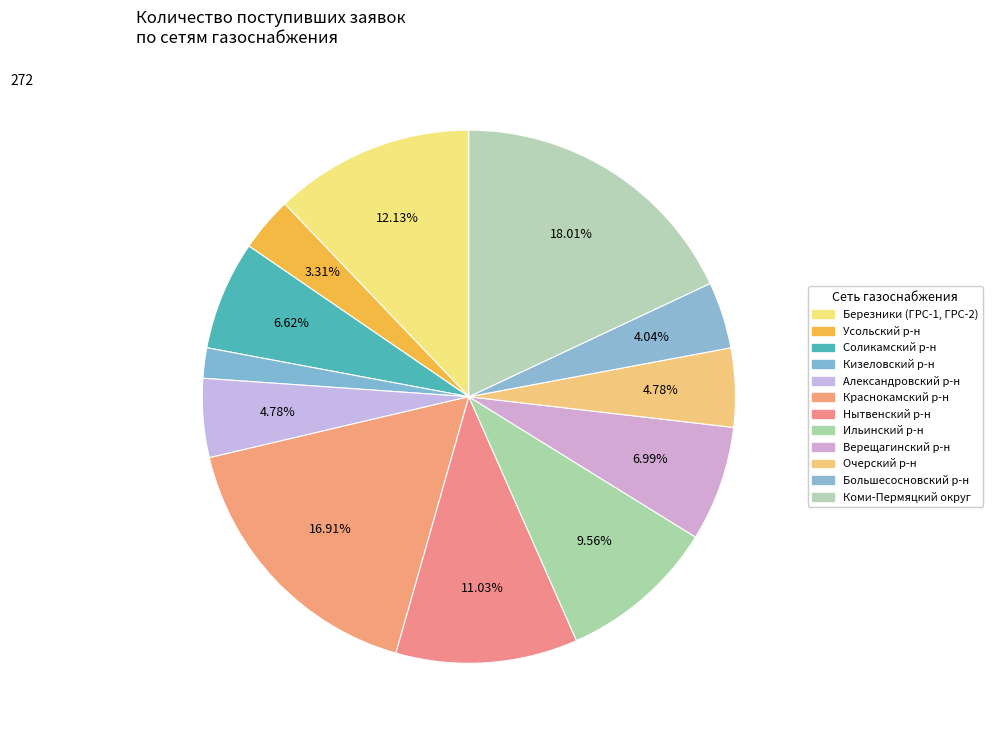

Count the number of slices in the pie.

12